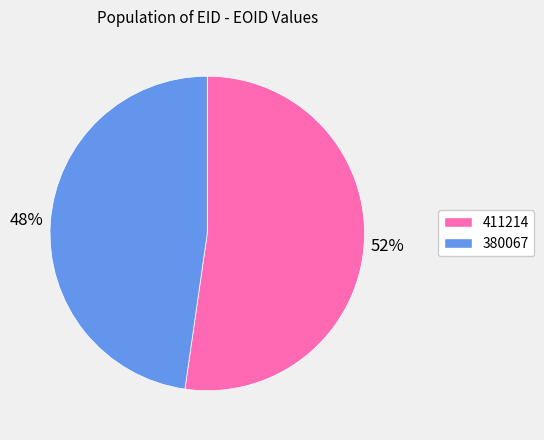

Is it true that 411214 is 38% of the pie?

False